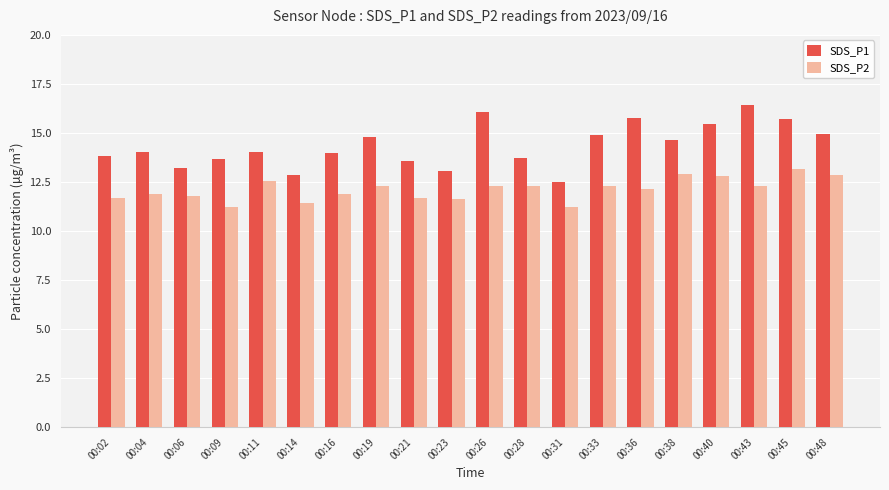

How many groups of bars are there?

20